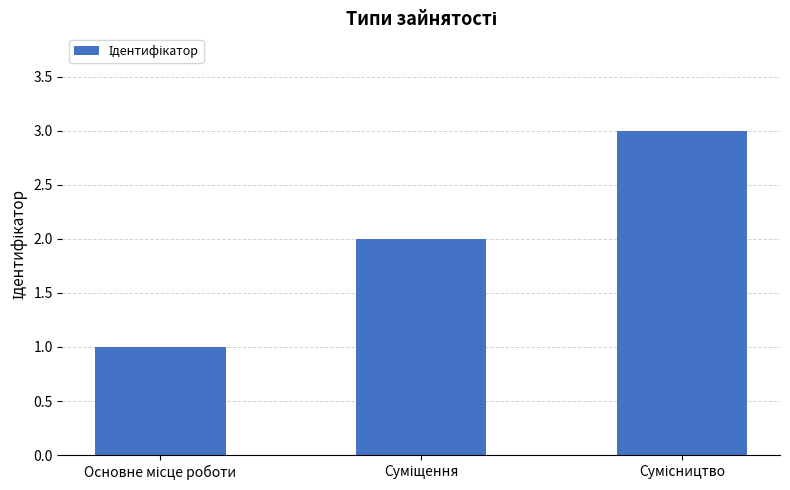

What is the sum of all values?

6